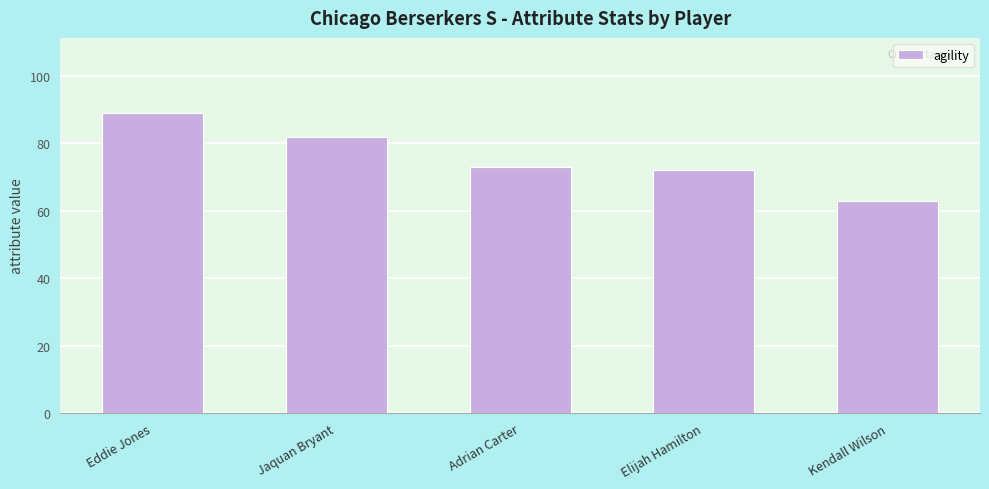

Count the number of data series in this chart.

1